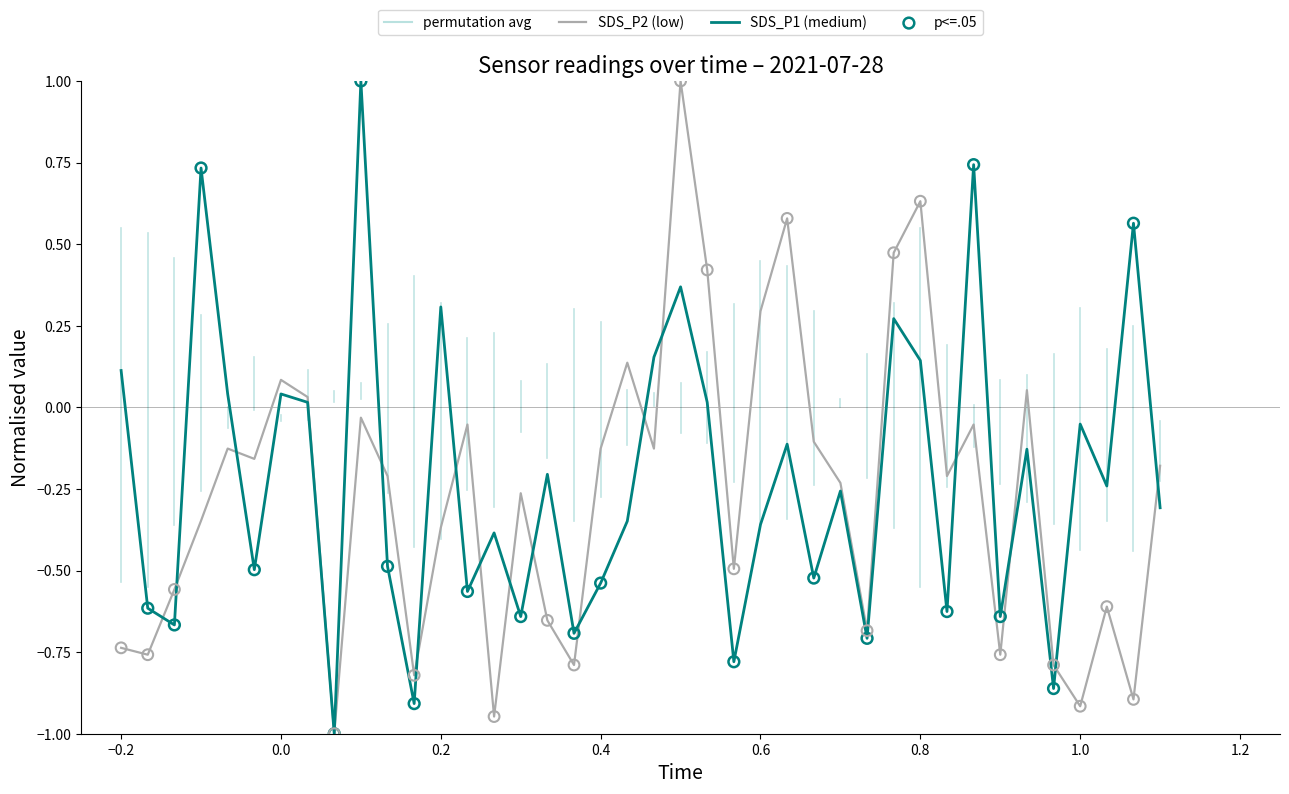

Which series has the largest total across all categories?

SDS_P1 (medium)